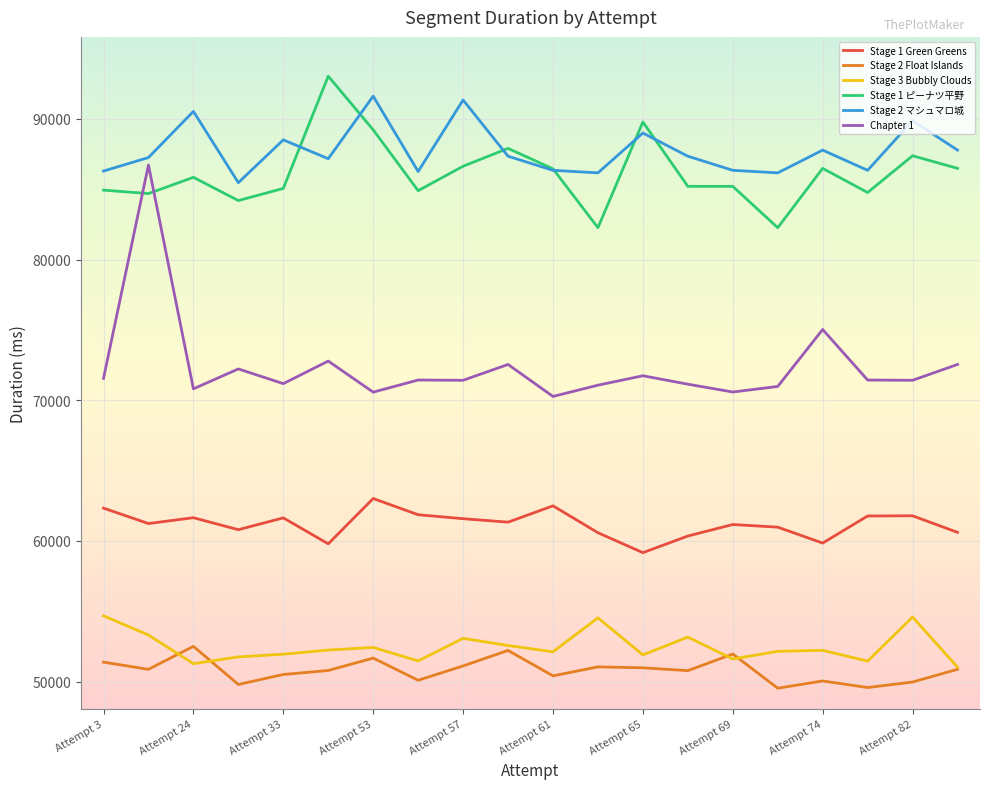

True or false: Stage 1 ピーナツ平野 and Stage 2 Float Islands intersect in this chart.

False